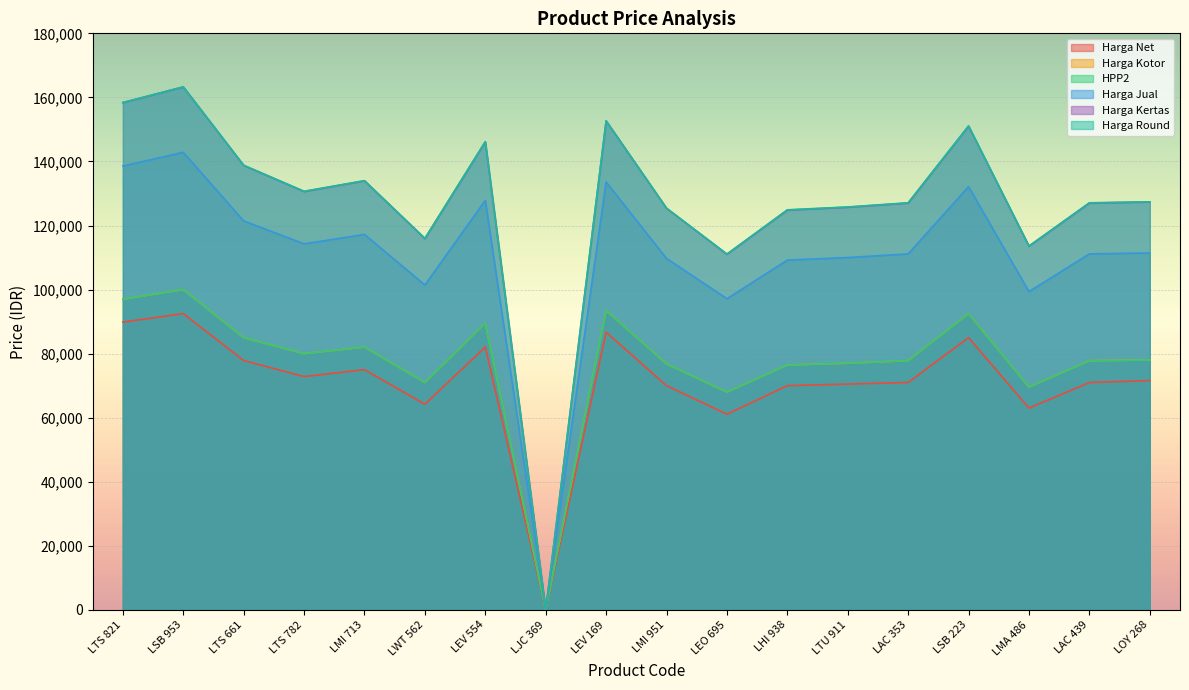

Is the value of Harga Net at LTS 821 greater than the value of Harga Jual at LSB 223?

No